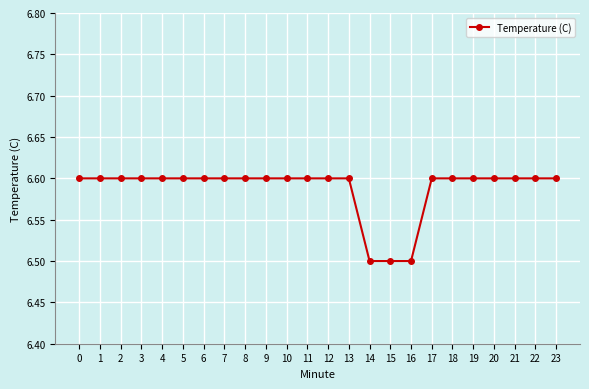

How many values are between 6 and 7?

24